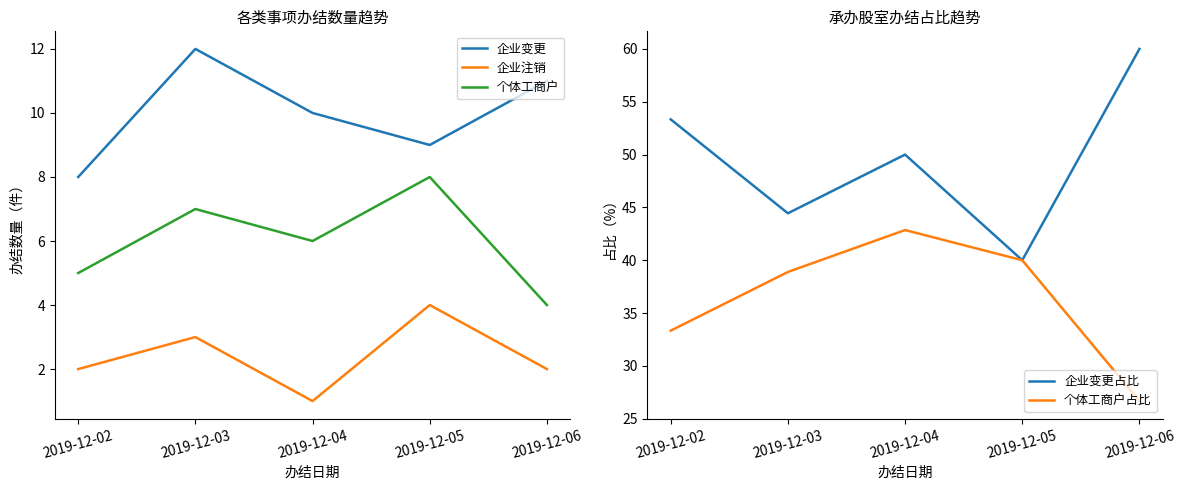

What is the difference between the 企业注销 values at 2019-12-03 and 2019-12-06?

1